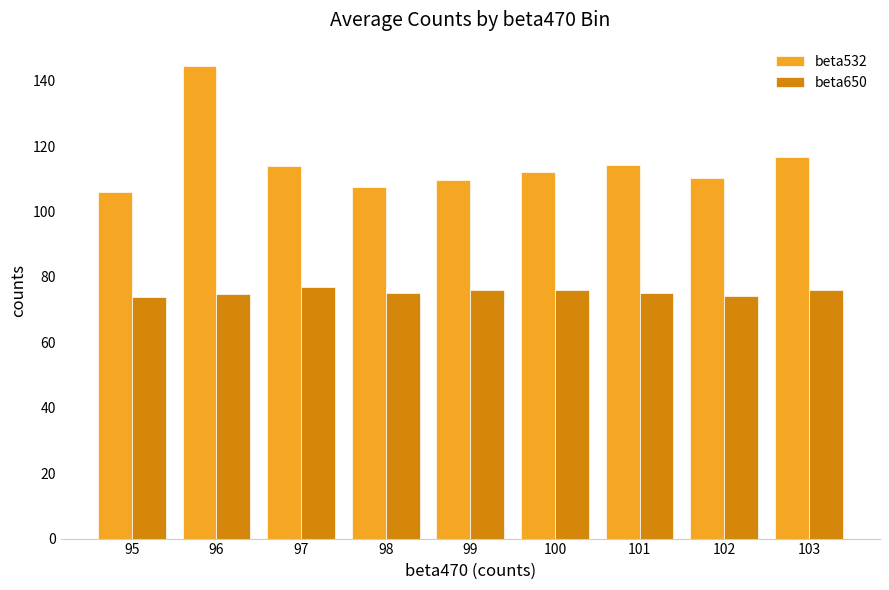

What is the minimum value for beta650?

74.0